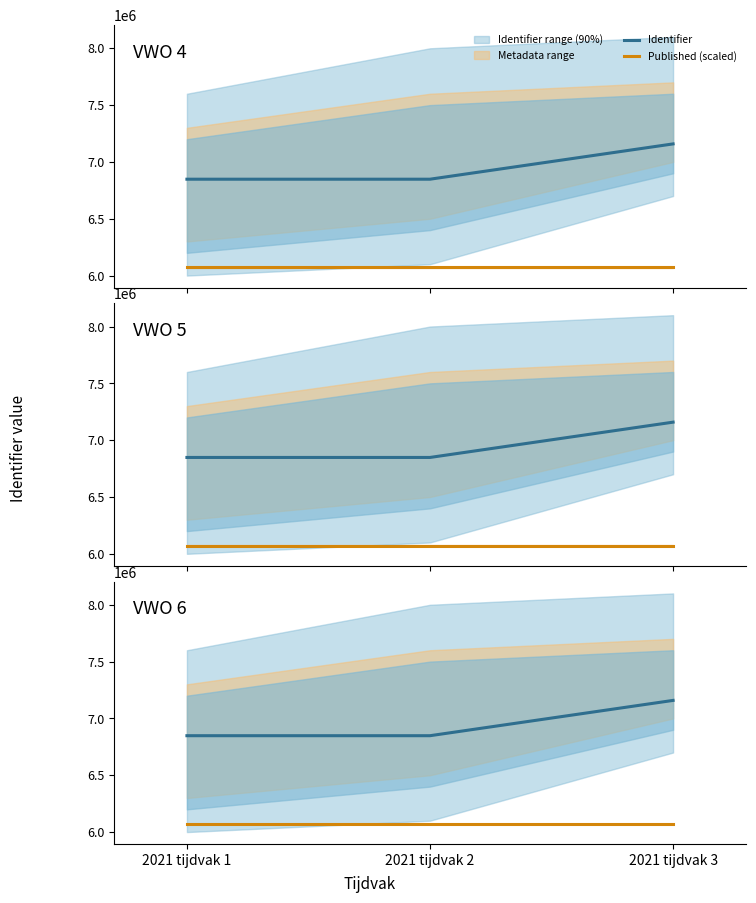

Is the value of Identifier at 2021 tijdvak 1 greater than the value of Published (scaled) at 2021 tijdvak 1?

Yes